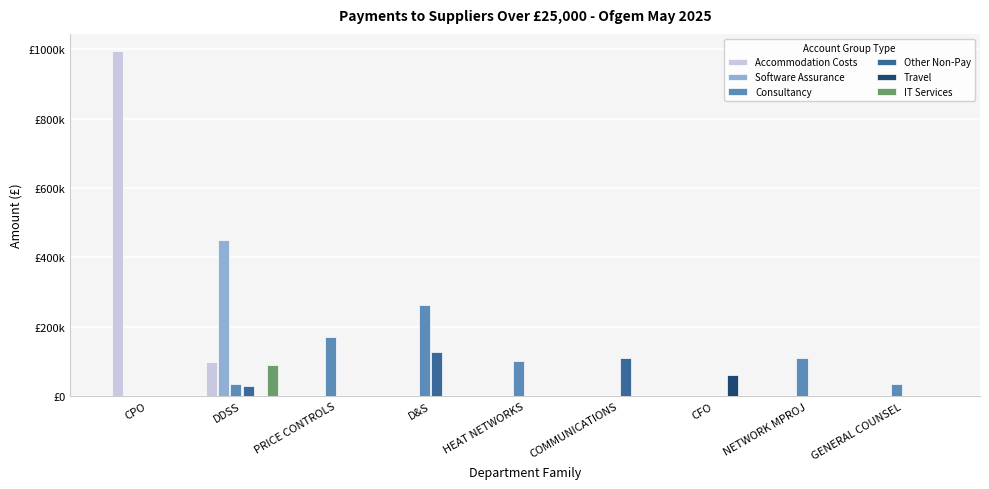

What are all the series names shown in the legend?

Accommodation Costs, Software Assurance, Consultancy, Other Non-Pay, Travel, IT Services